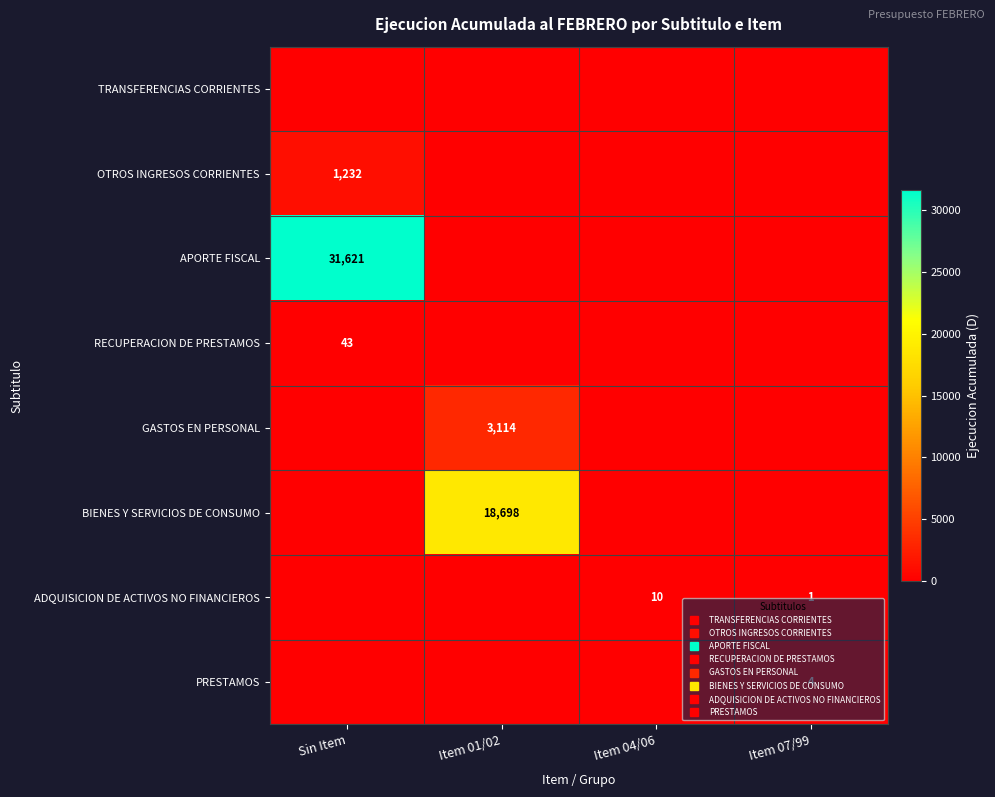

Is it true that ADQUISICION DE ACTIVOS NO FINANCIEROS equals 6 at Sin Item?

False